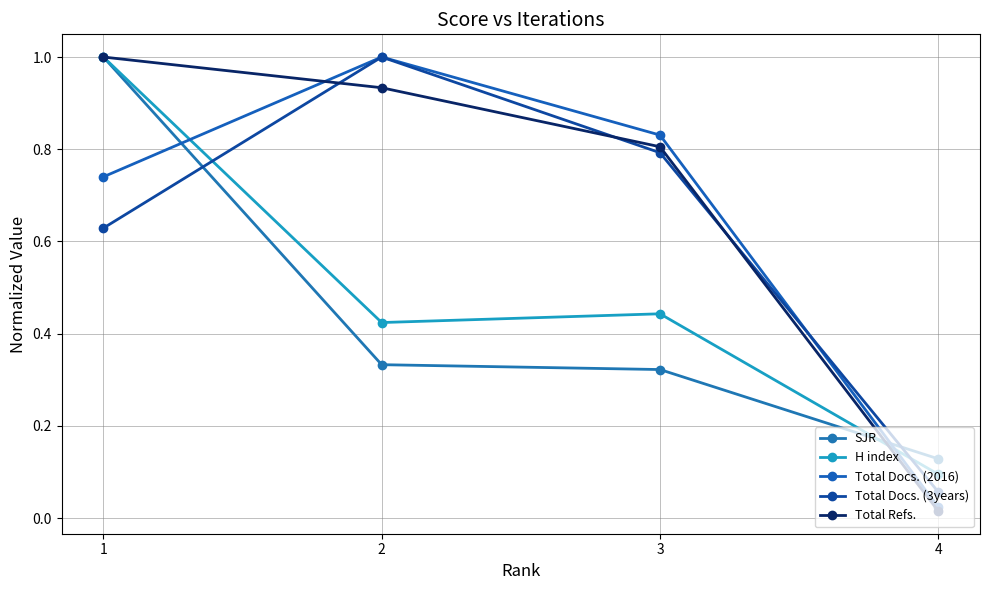

How many lines are shown in the chart?

5